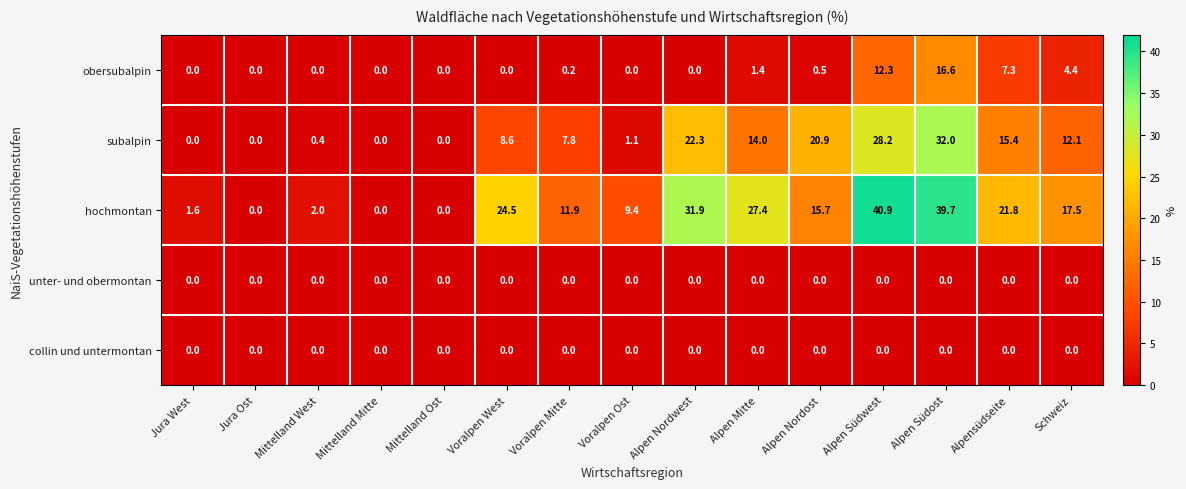

What is the maximum value shown in the chart?

40.9